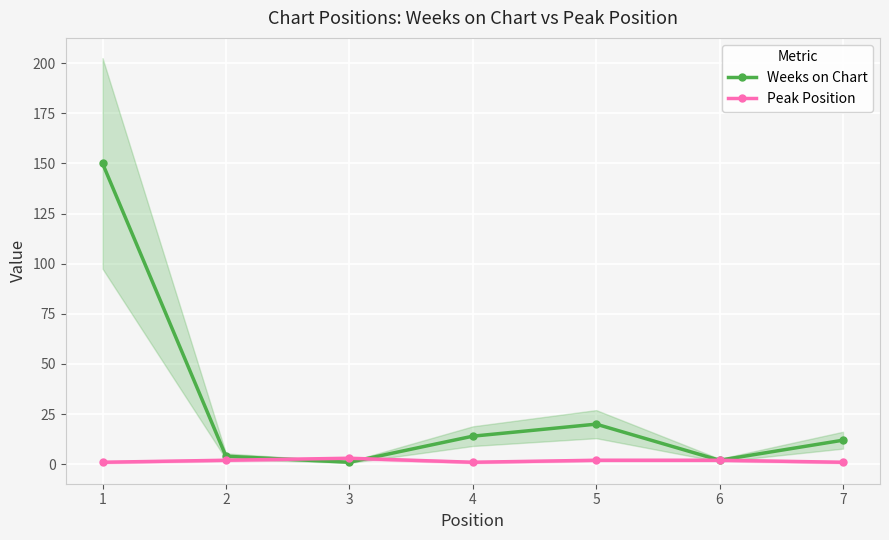

Count the number of data series in this chart.

2